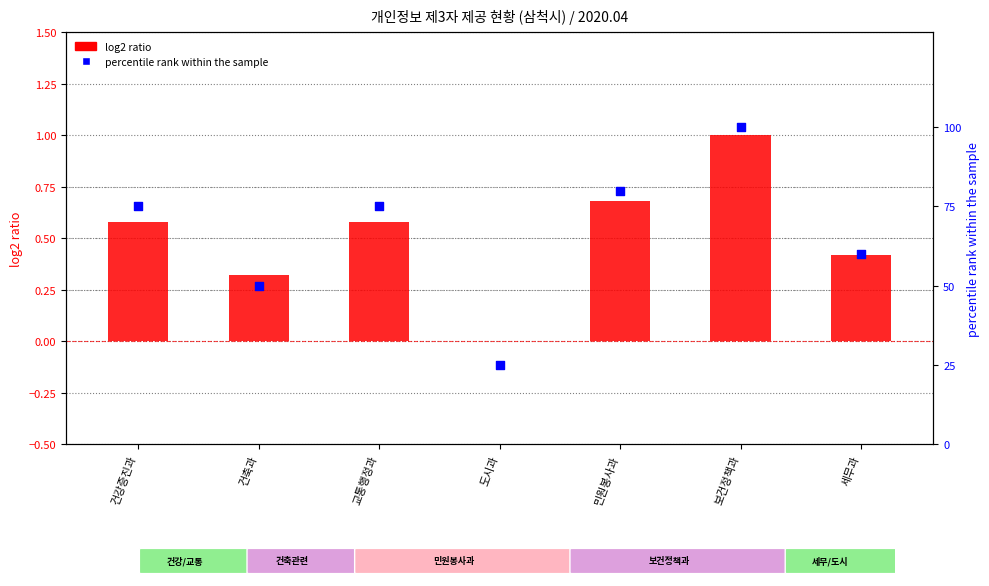

Which series has the largest total across all categories?

percentile rank within the sample